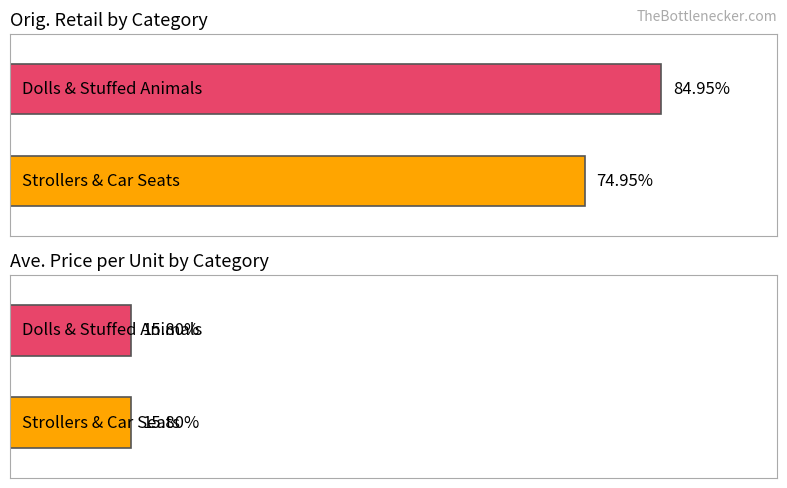

Which category has the lowest value in the Orig. Retail series?

Strollers & Car Seats